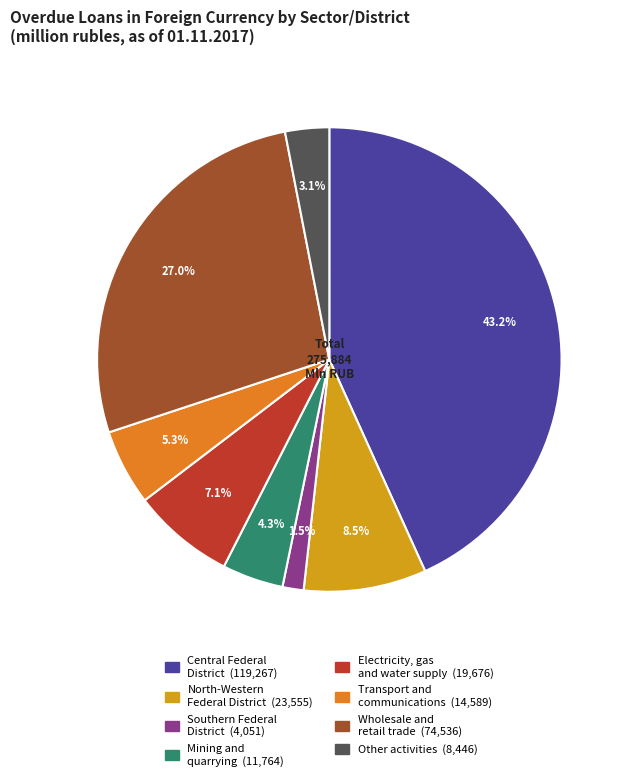

Approximately how many times larger is the value at Electricity, gas and water supply compared to North-Western Federal District?

0.8